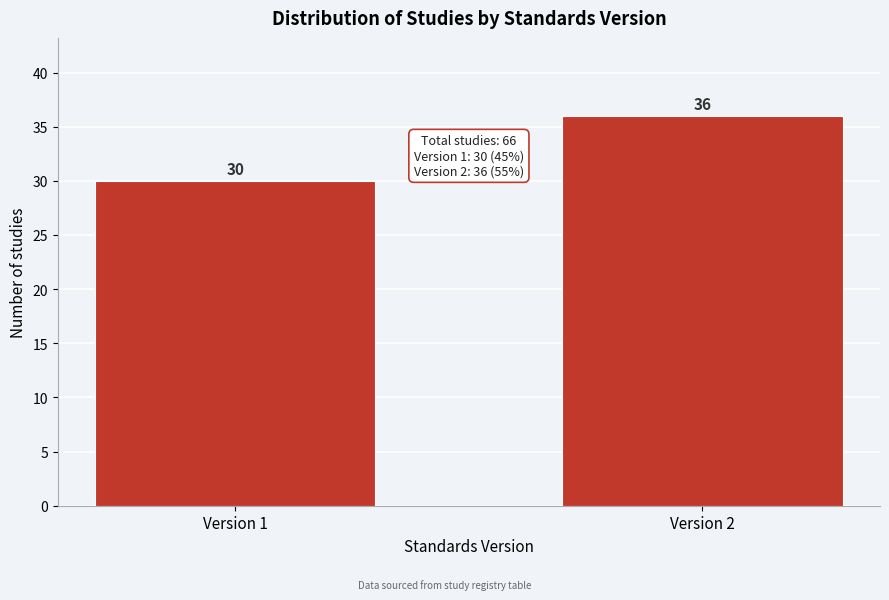

Reading left to right, list all the values displayed in this chart.

30	36